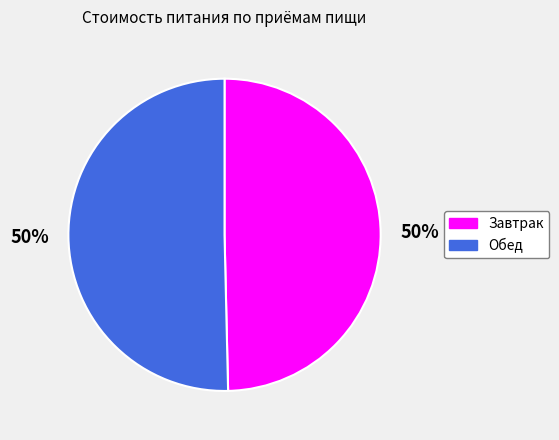

To the nearest percent, what is the average slice percentage?

50%